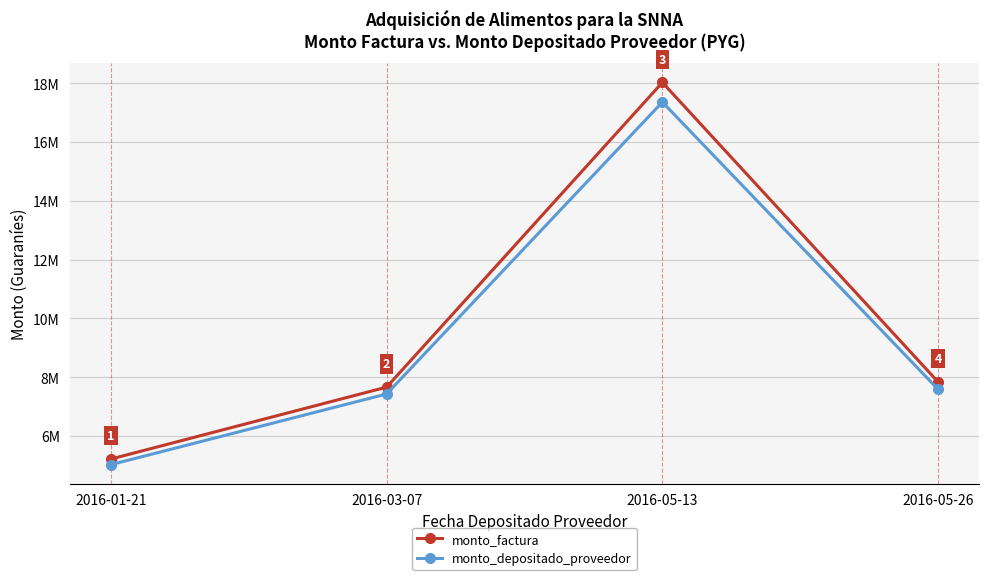

True or false: monto_depositado_proveedor and monto_factura intersect in this chart.

False